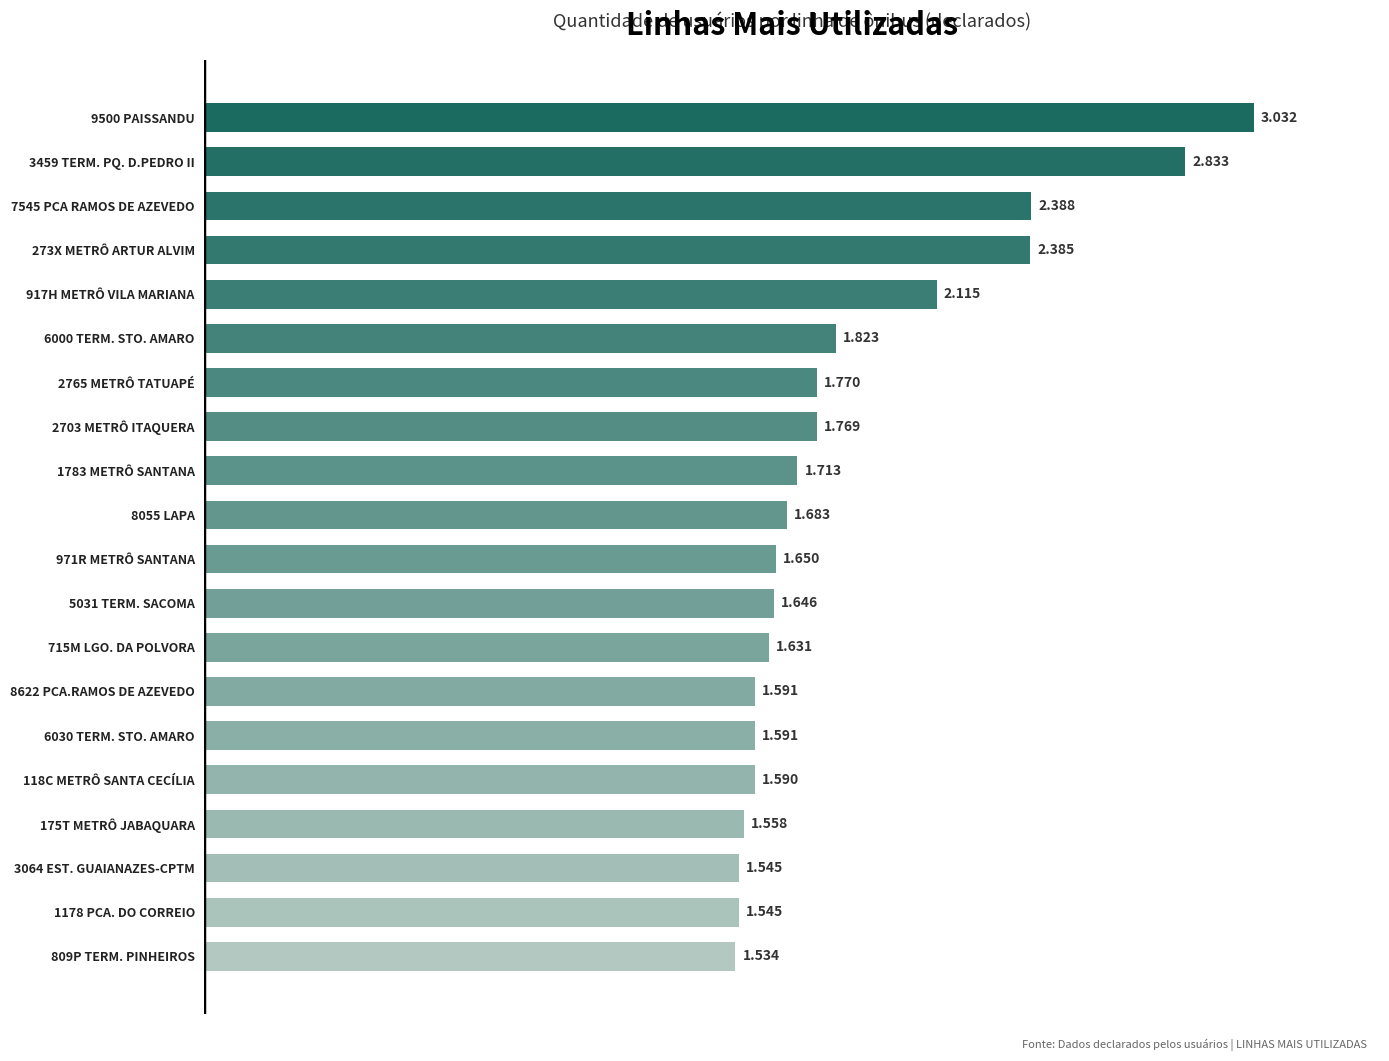

Rank the categories by value from lowest to highest.

809P TERM. PINHEIROS, 1178 PCA. DO CORREIO, 3064 EST. GUAIANAZES-CPTM, 175T METRÔ JABAQUARA, 118C METRÔ SANTA CECÍLIA, 6030 TERM. STO. AMARO, 8622 PCA.RAMOS DE AZEVEDO, 715M LGO. DA POLVORA, 5031 TERM. SACOMA, 971R METRÔ SANTANA, 8055 LAPA, 1783 METRÔ SANTANA, 2703 METRÔ ITAQUERA, 2765 METRÔ TATUAPÉ, 6000 TERM. STO. AMARO, 917H METRÔ VILA MARIANA, 273X METRÔ ARTUR ALVIM, 7545 PCA RAMOS DE AZEVEDO, 3459 TERM. PQ. D.PEDRO II, 9500 PAISSANDU